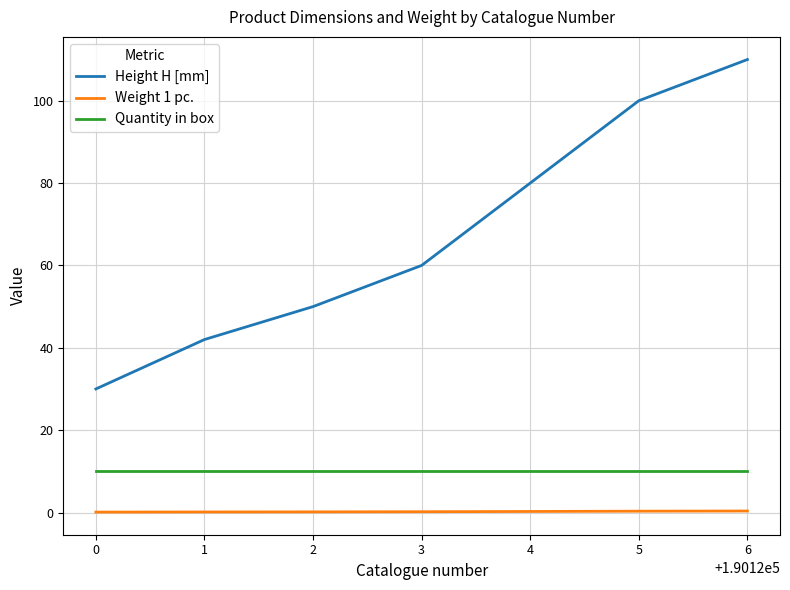

At how many categories does at least one series exceed 84?

2